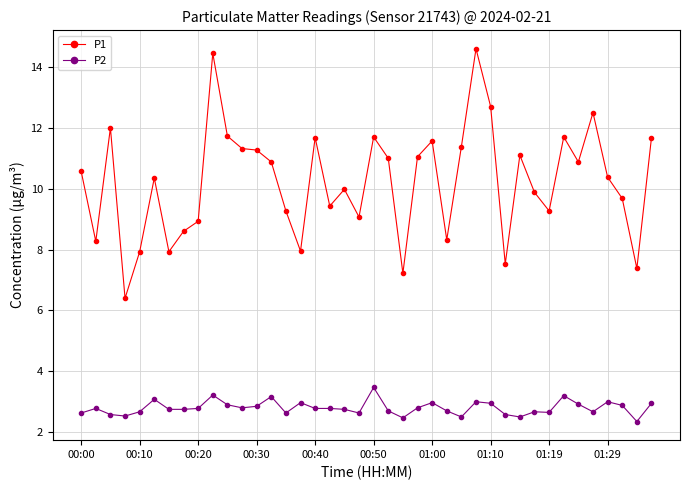

What is the difference between the maximum and minimum values in the P2 series?

1.1